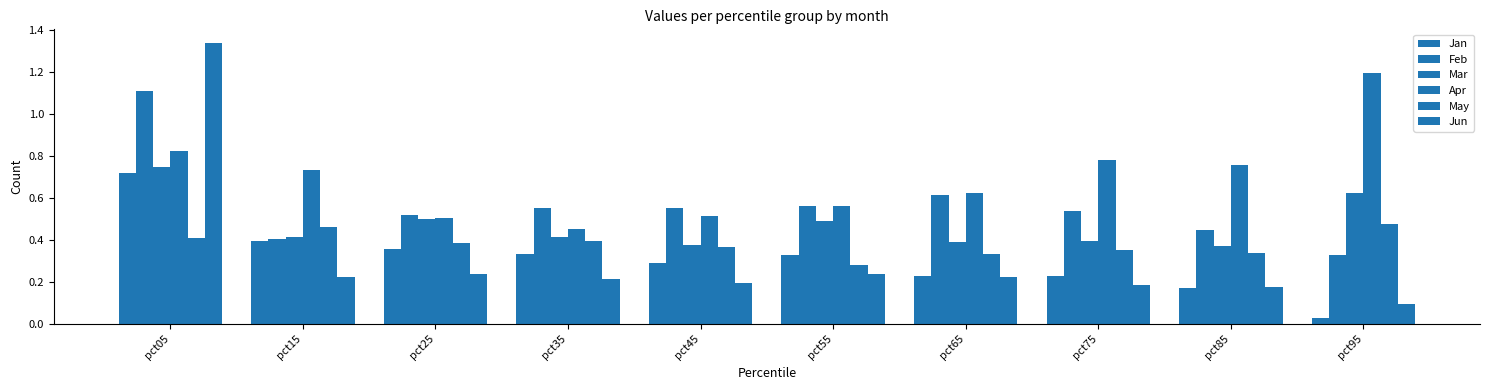

Reading right to left, extract all data points from this chart.

Jan: 0.0	0.2	0.2	0.2	0.3	0.3	0.3	0.4	0.4	0.7
Feb: 0.3	0.4	0.5	0.6	0.6	0.6	0.6	0.5	0.4	1.1
Mar: 0.6	0.4	0.4	0.4	0.5	0.4	0.4	0.5	0.4	0.7
Apr: 1.2	0.8	0.8	0.6	0.6	0.5	0.5	0.5	0.7	0.8
May: 0.5	0.3	0.4	0.3	0.3	0.4	0.4	0.4	0.5	0.4
Jun: 0.1	0.2	0.2	0.2	0.2	0.2	0.2	0.2	0.2	1.3